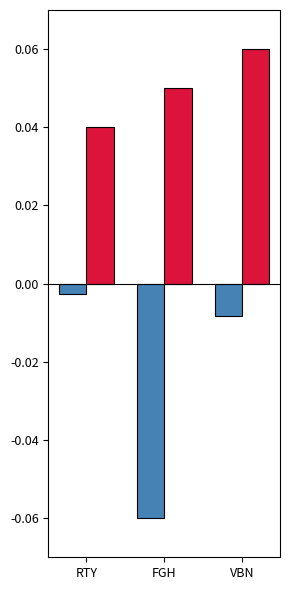

At which category is the sum across all series the highest?

VBN